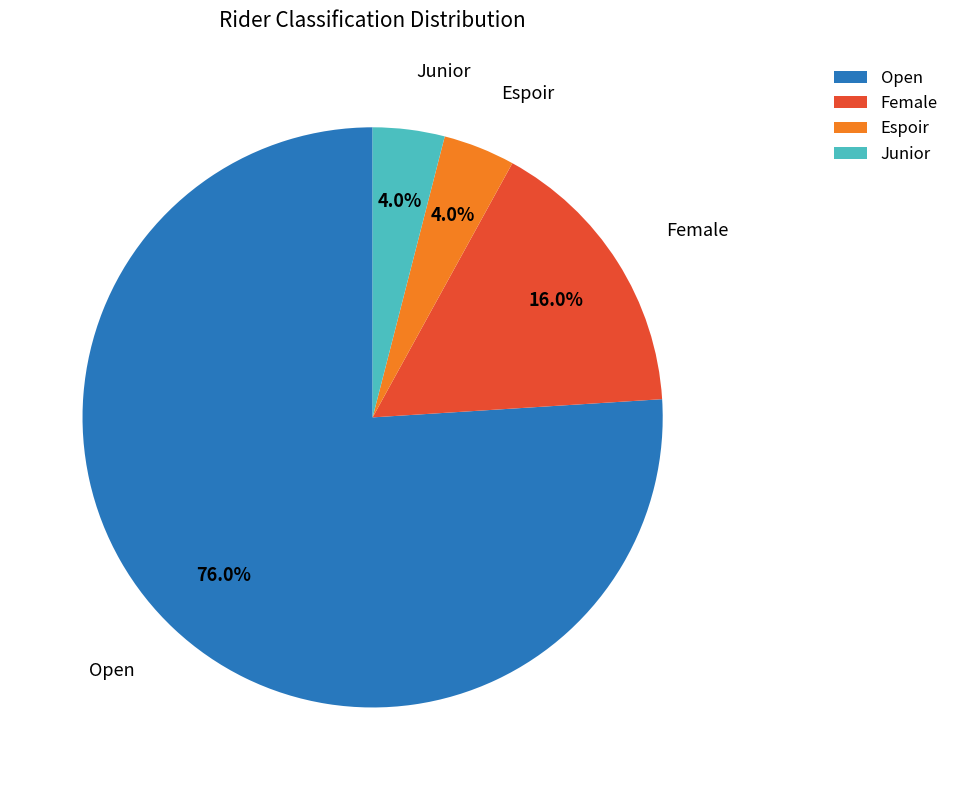

What percentage is the Open slice, to the nearest percent?

76%